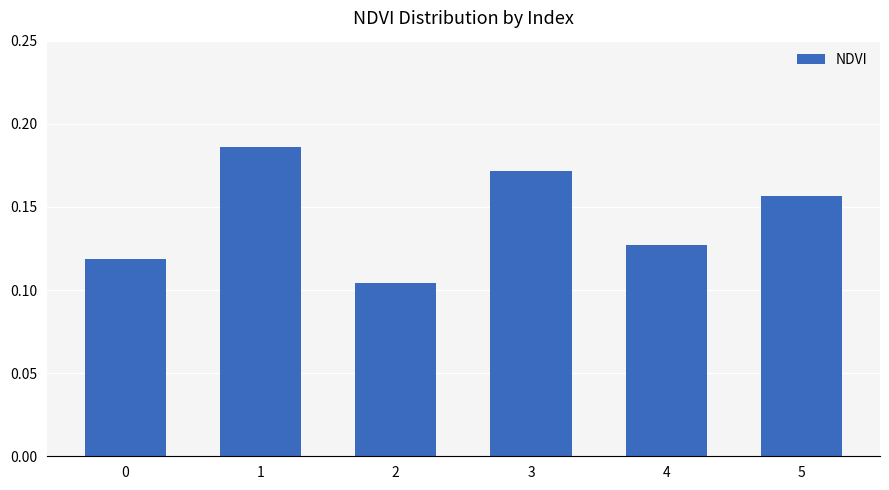

How many data points does each series have?

6